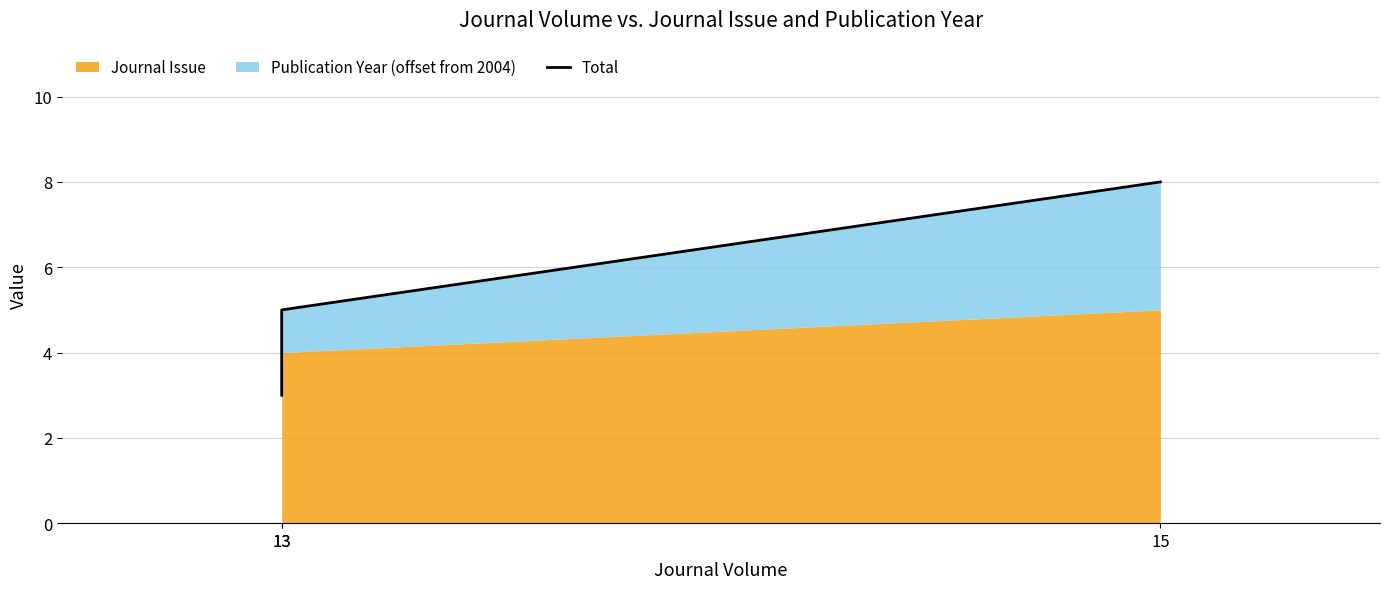

Approximately how many times larger is the value at 15 compared to 13?

2.7